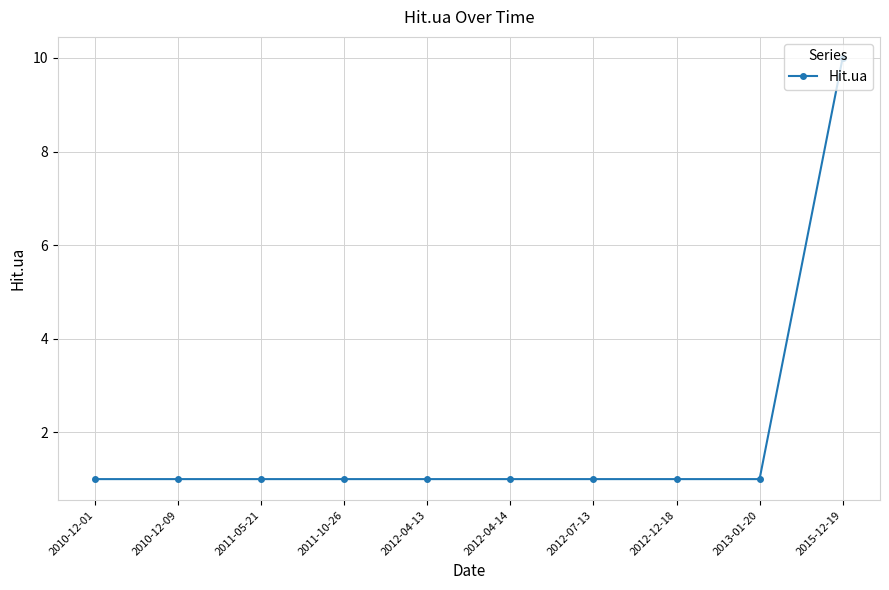

The value at 2011-10-26 is 1. True or false?

True